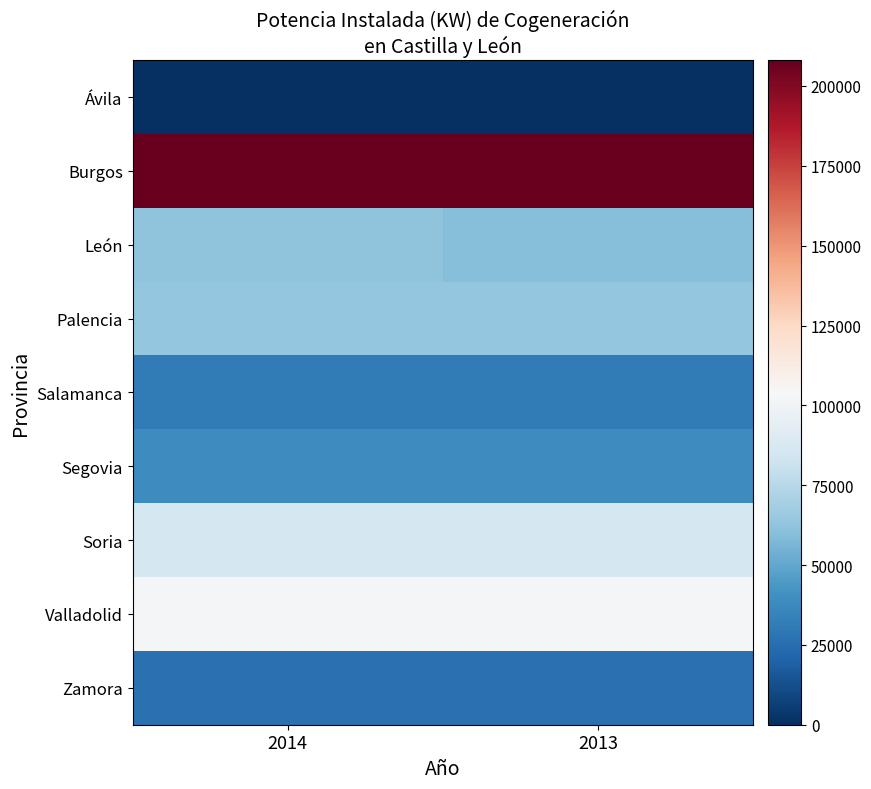

Rank the series by their maximum value, from highest to lowest.

Burgos, Valladolid, Soria, Palencia, León, Segovia, Salamanca, Zamora, Ávila